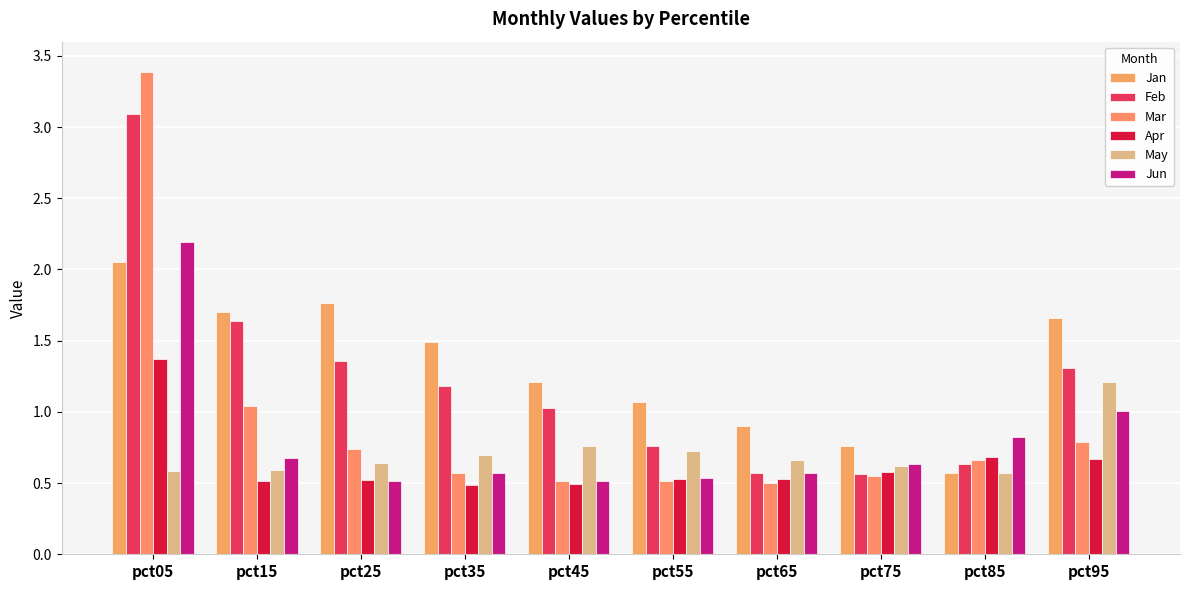

How many data points in Jan are less than 1?

3